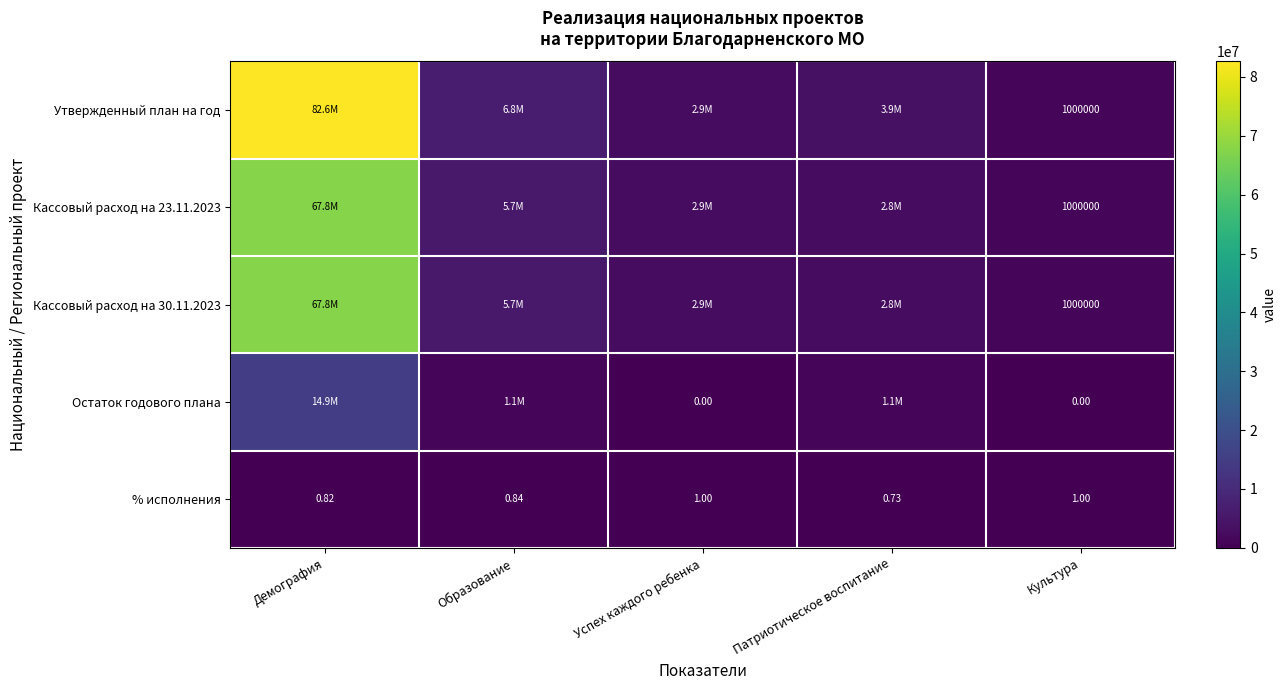

At which label is % исполнения closest to 0?

Патриотическое воспитание